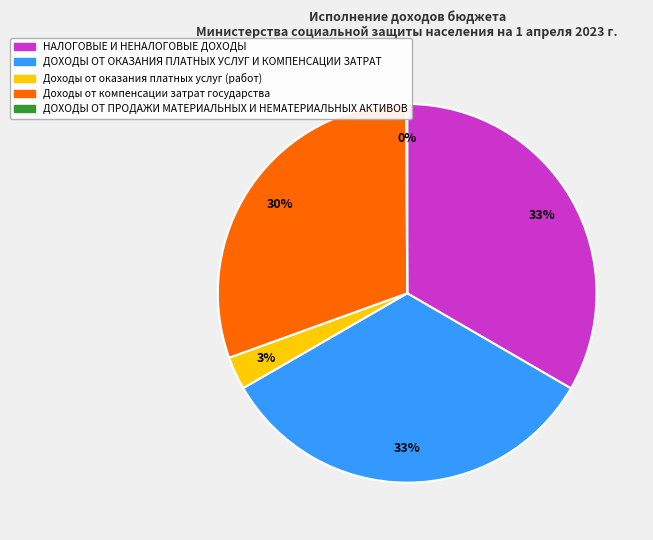

The Доходы от оказания платных услуг (работ) slice represents 14% of the pie. True or false?

False